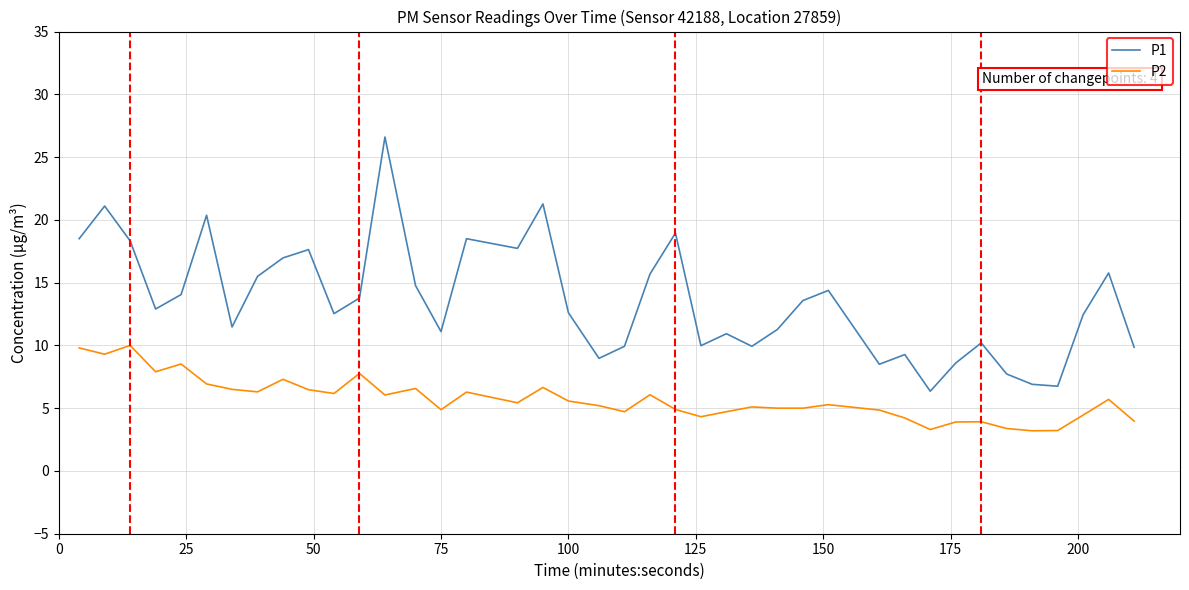

Rank the series by their average value, from highest to lowest.

P1, P2